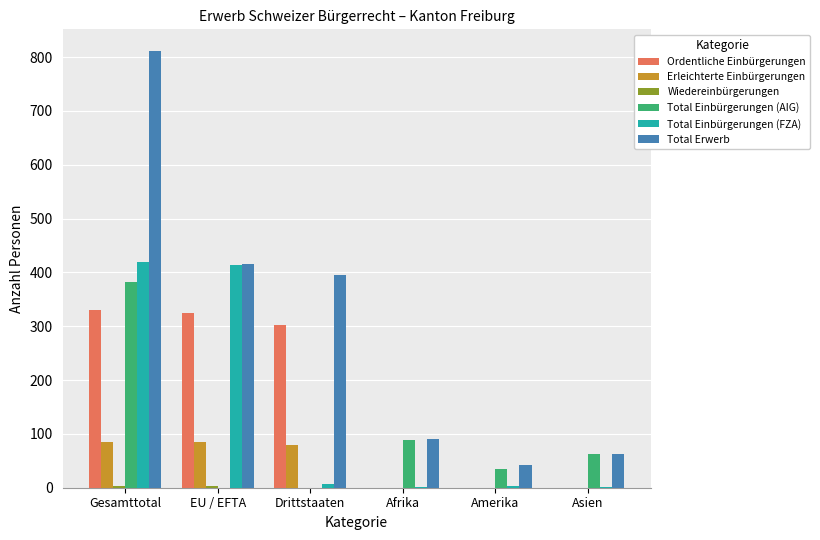

Between Gesamttotal and EU / EFTA, which series saw the biggest shift?

Total Erwerb